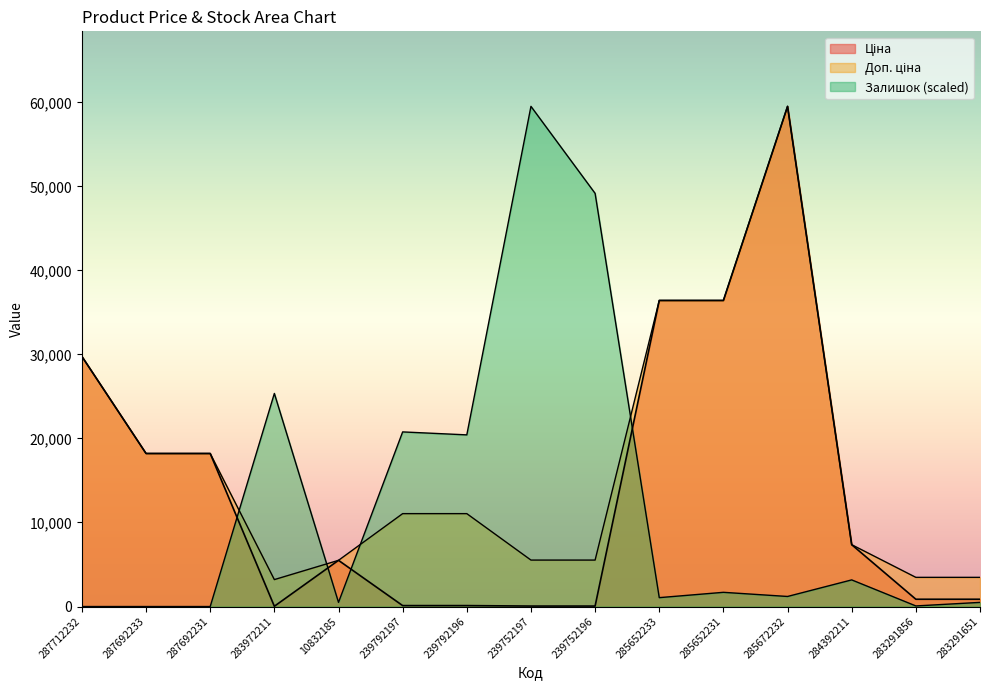

True or false: Ціна and Доп. ціна cross at least once.

False